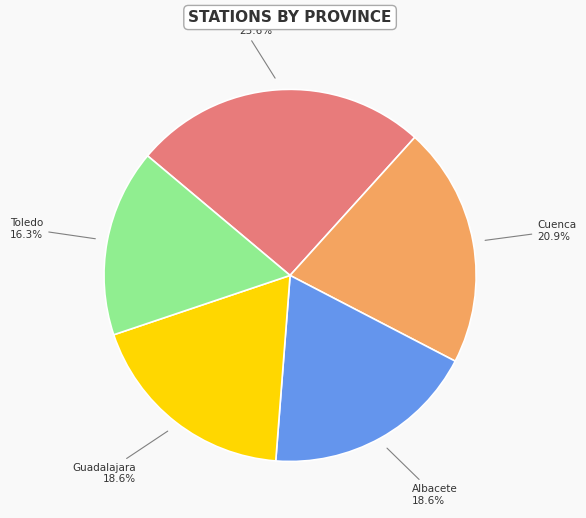

Approximately how many times larger is the value at Guadalajara compared to Cuenca?

0.9